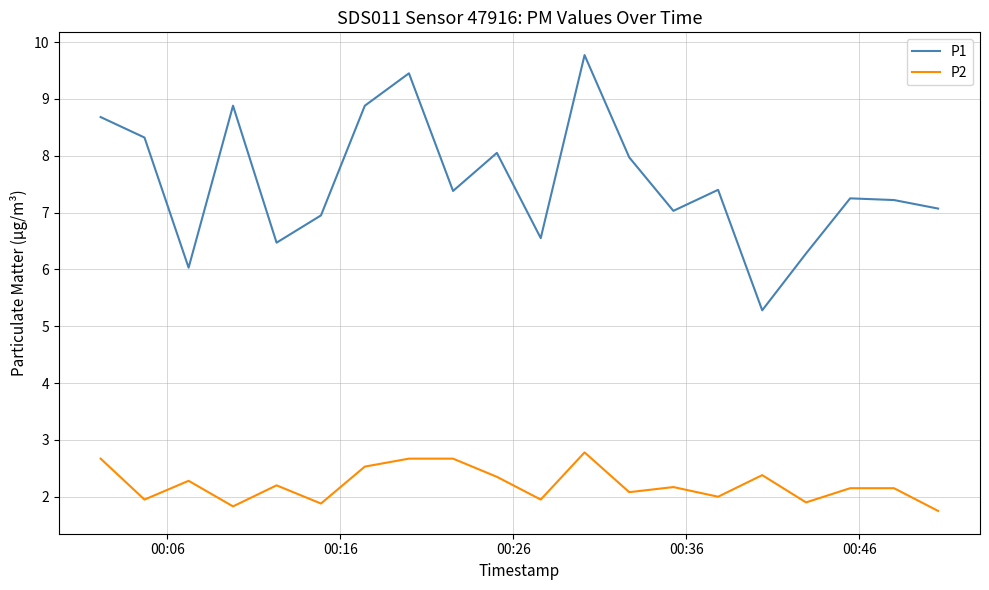

Which series has the largest total across all categories?

P1